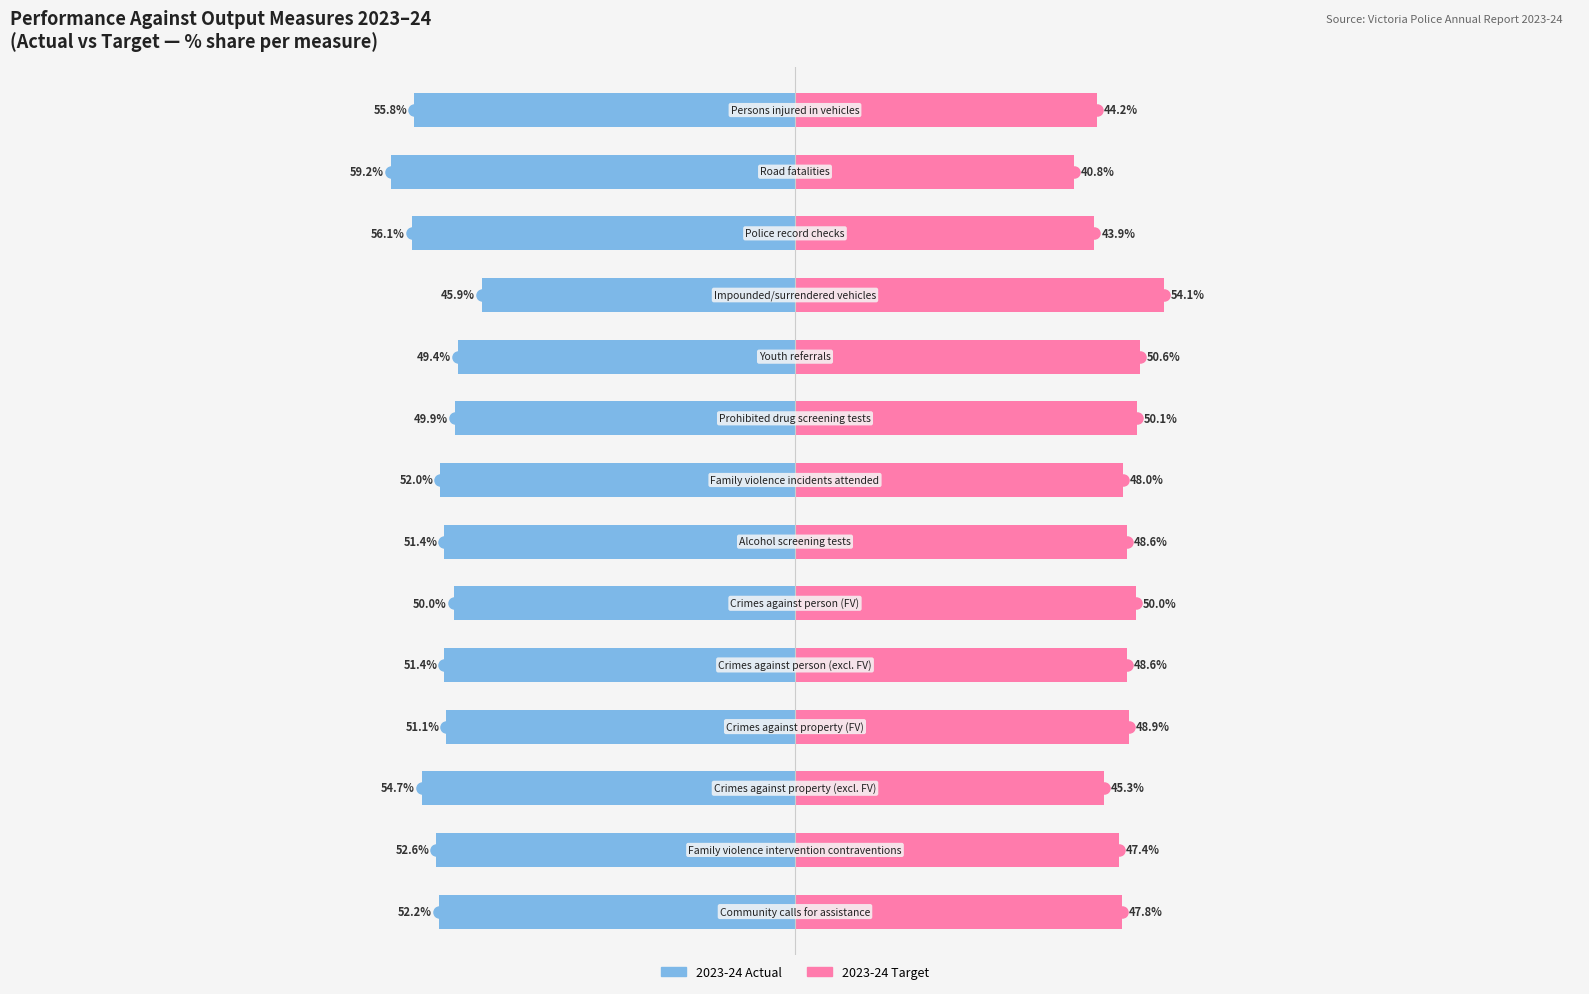

At how many categories does at least one series exceed -20?

14